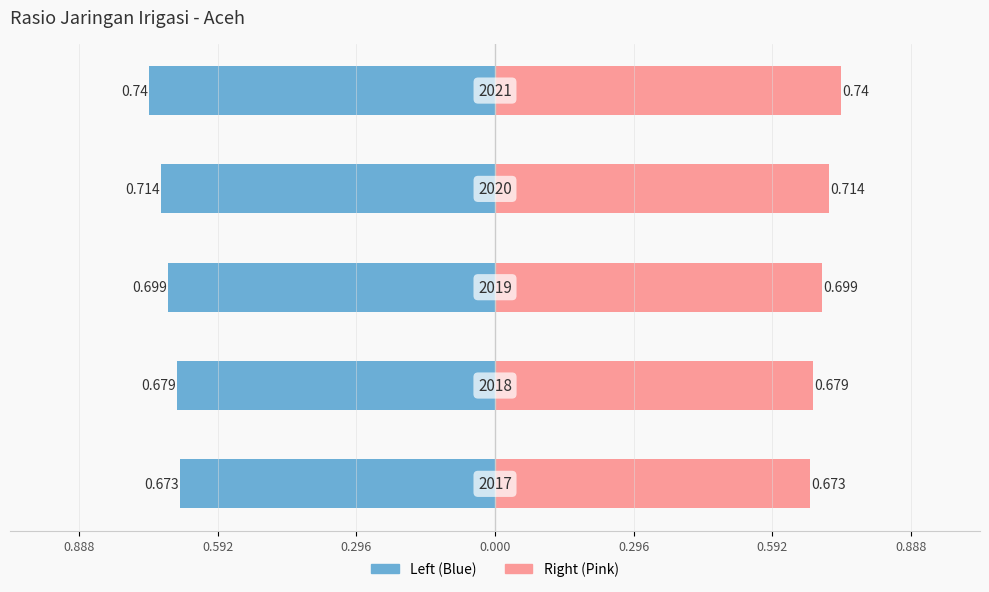

Between 0.296 and 0.296, which is larger?

0.296